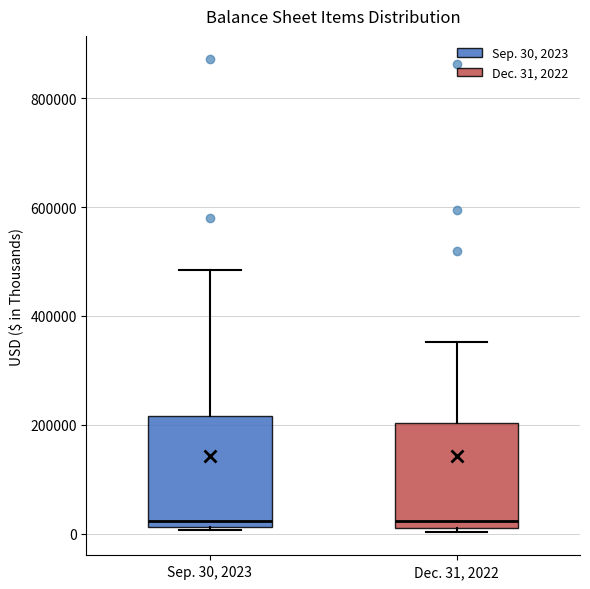

Where is the upper edge of the box for Sep. 30, 2023 on the y-axis? The values are not printed on the chart, so give them approximately, as read against the axis.

220000